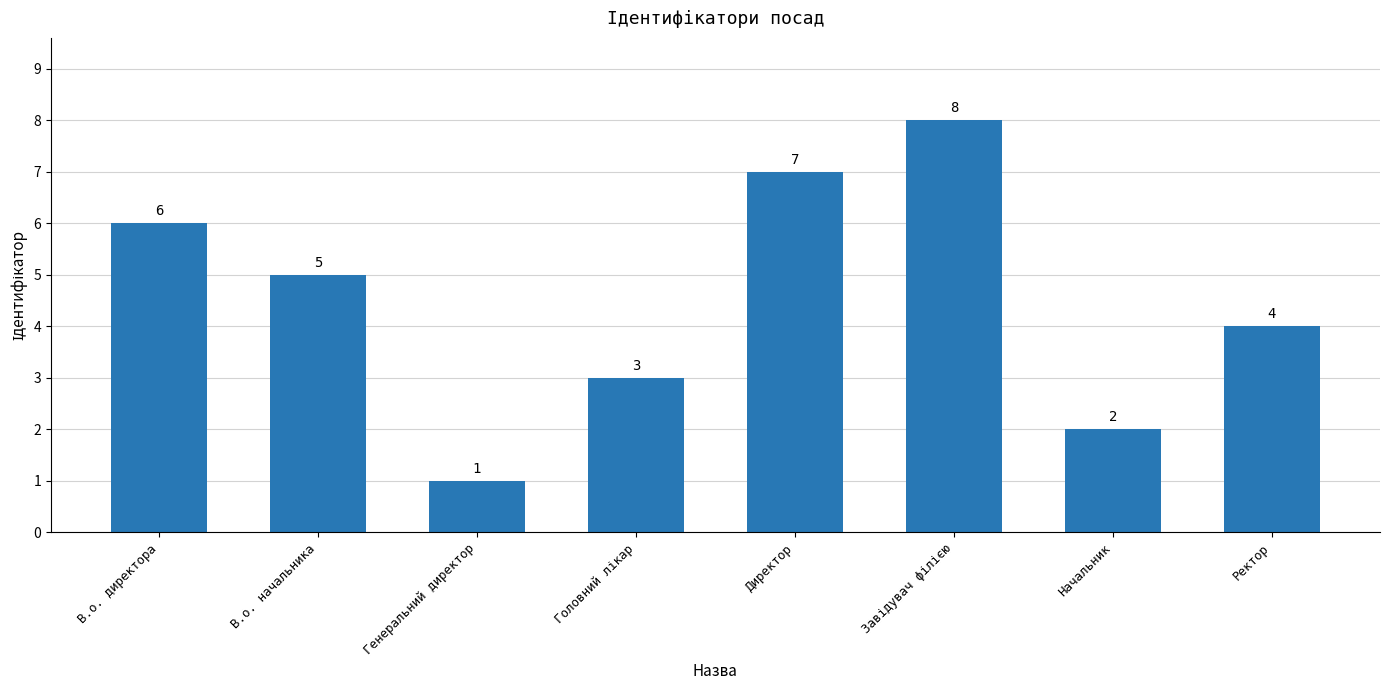

What is the label of the 5th bar from the left?

Директор